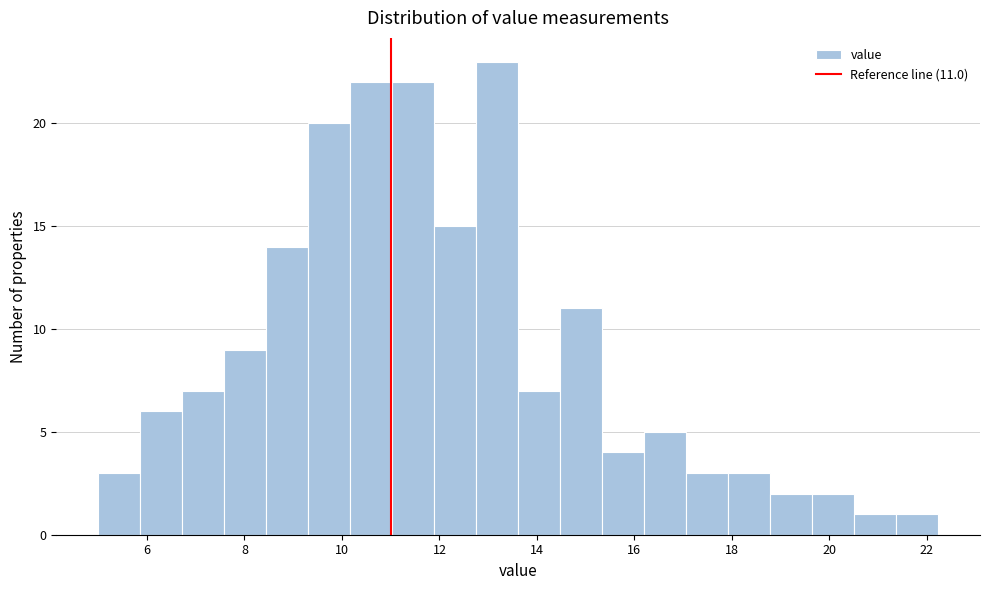

Which range on the x-axis has the tallest bar?

12.8 to 13.6